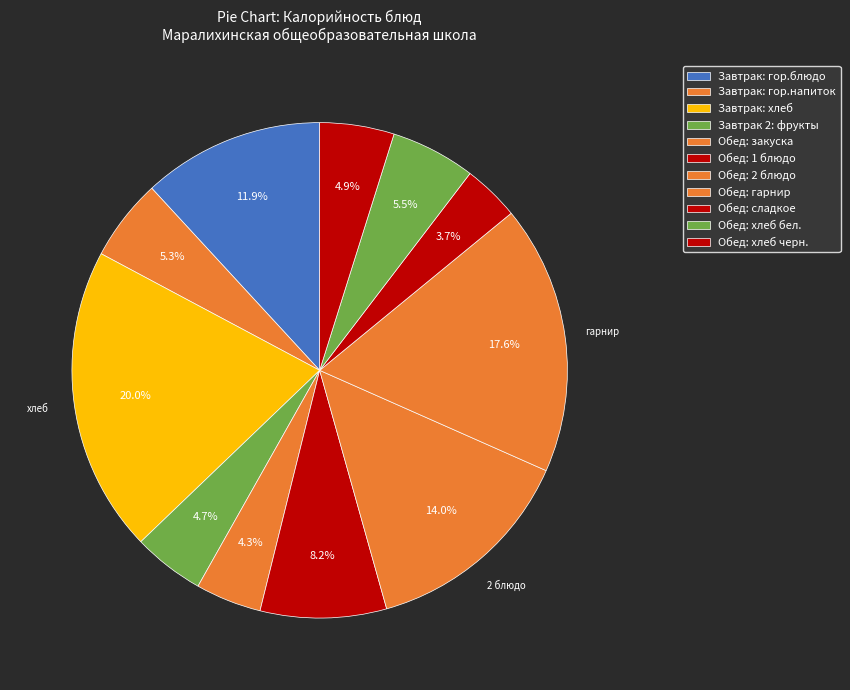

How many slices are in this pie chart?

11